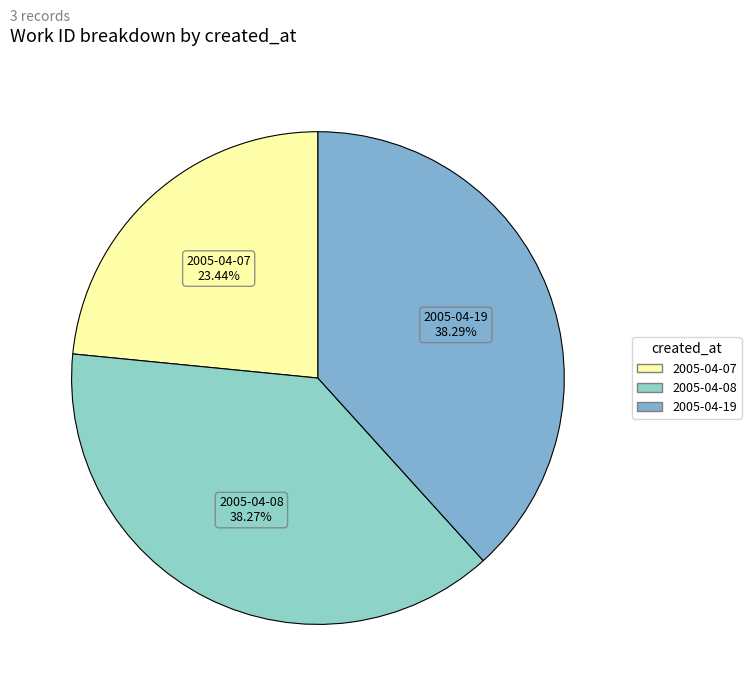

Which category has the smallest portion of the pie?

2005-04-07